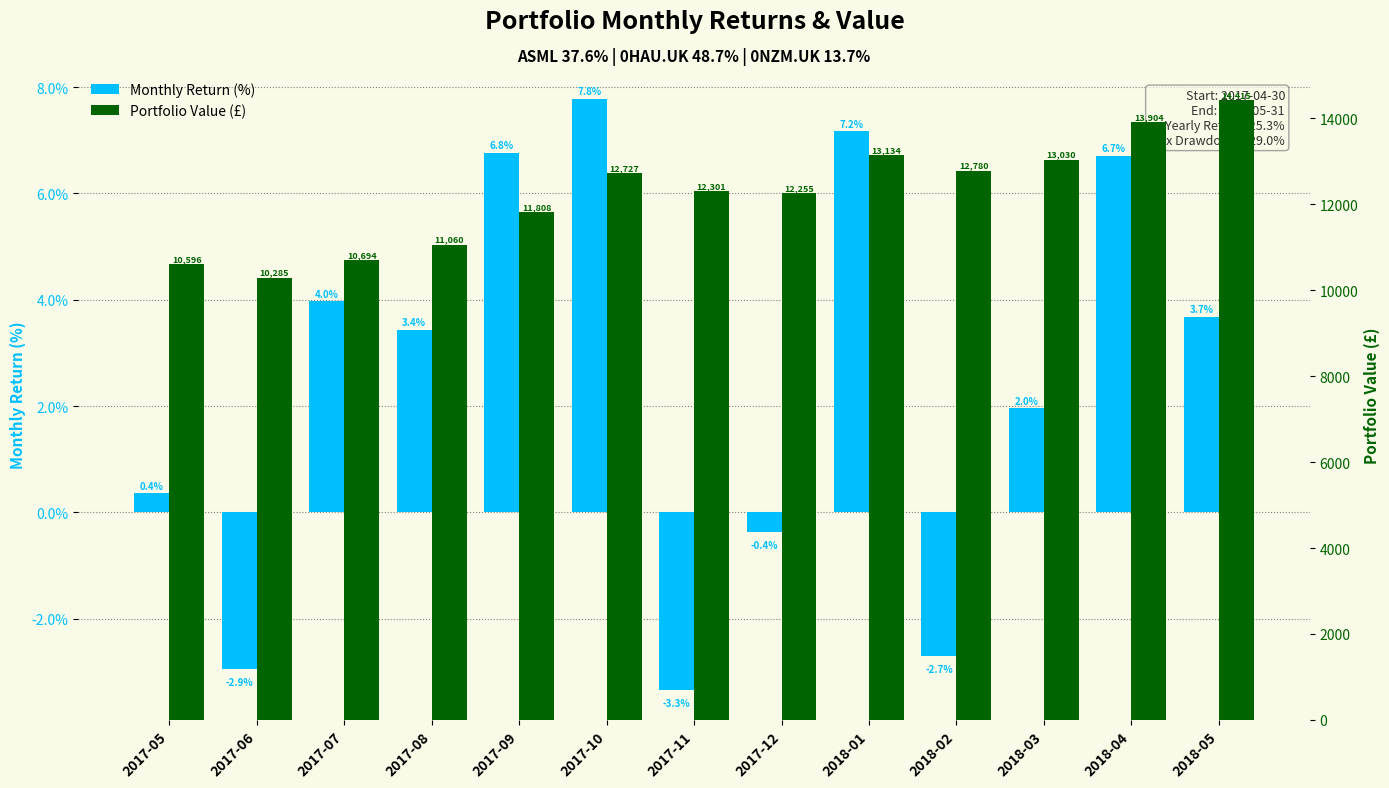

The value of Monthly Return (%) at 2017-05 is 0.5. True or false?

False